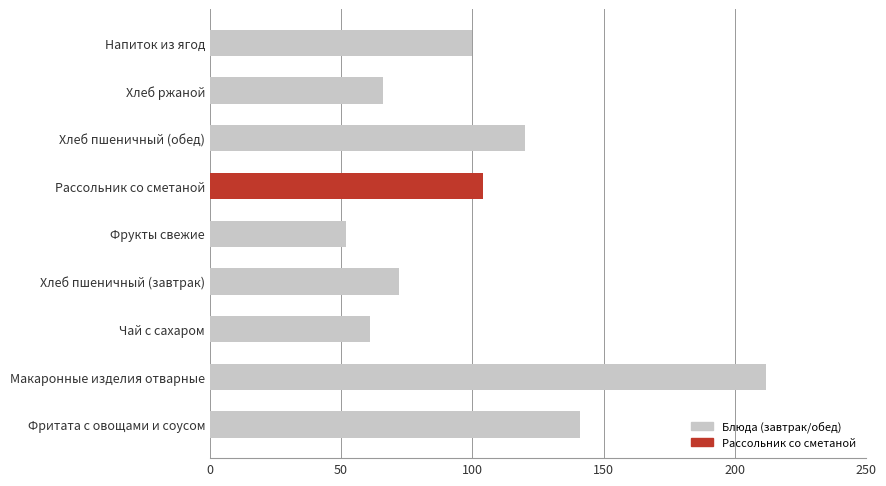

The chart shows a value of 72 at Хлеб пшеничный (завтрак). True or false?

True